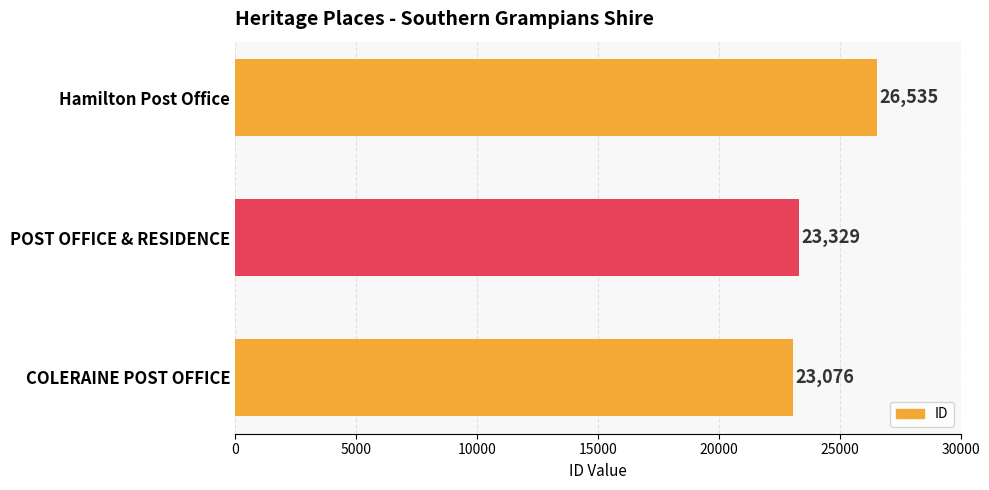

List the labels in order of value, smallest first.

COLERAINE POST OFFICE, POST OFFICE & RESIDENCE, Hamilton Post Office